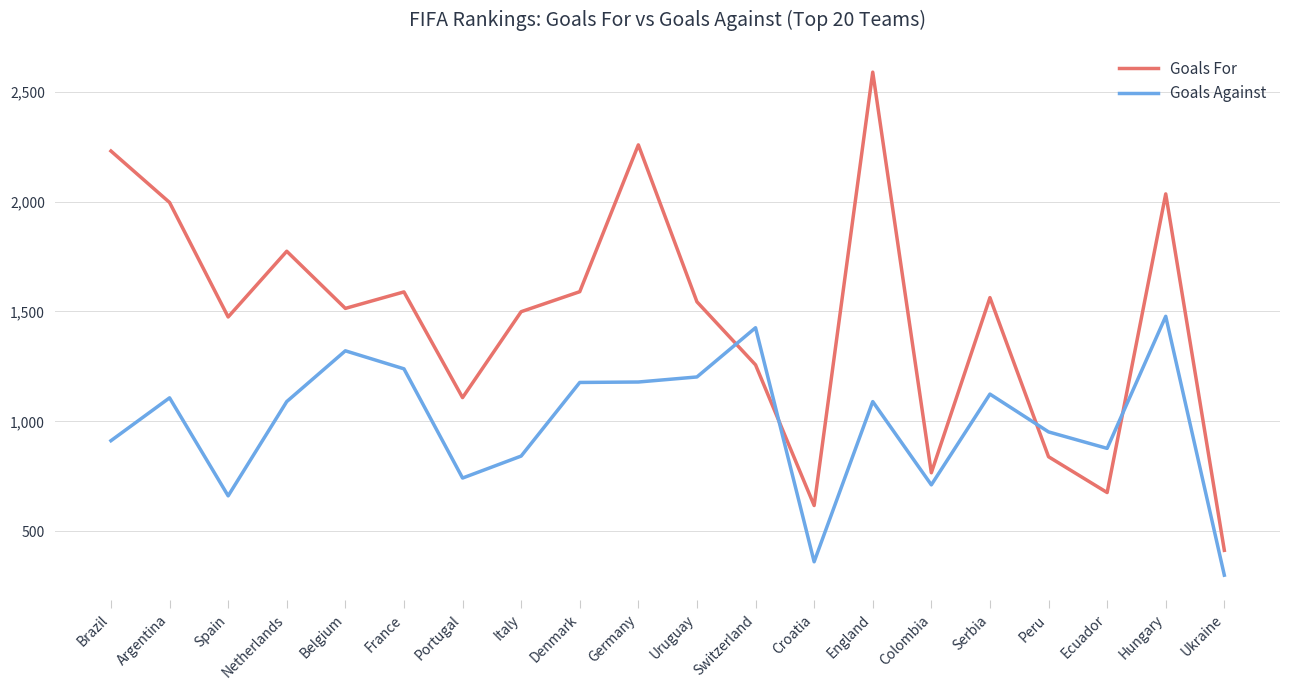

How many interior local valleys does the Goals For series have?

6